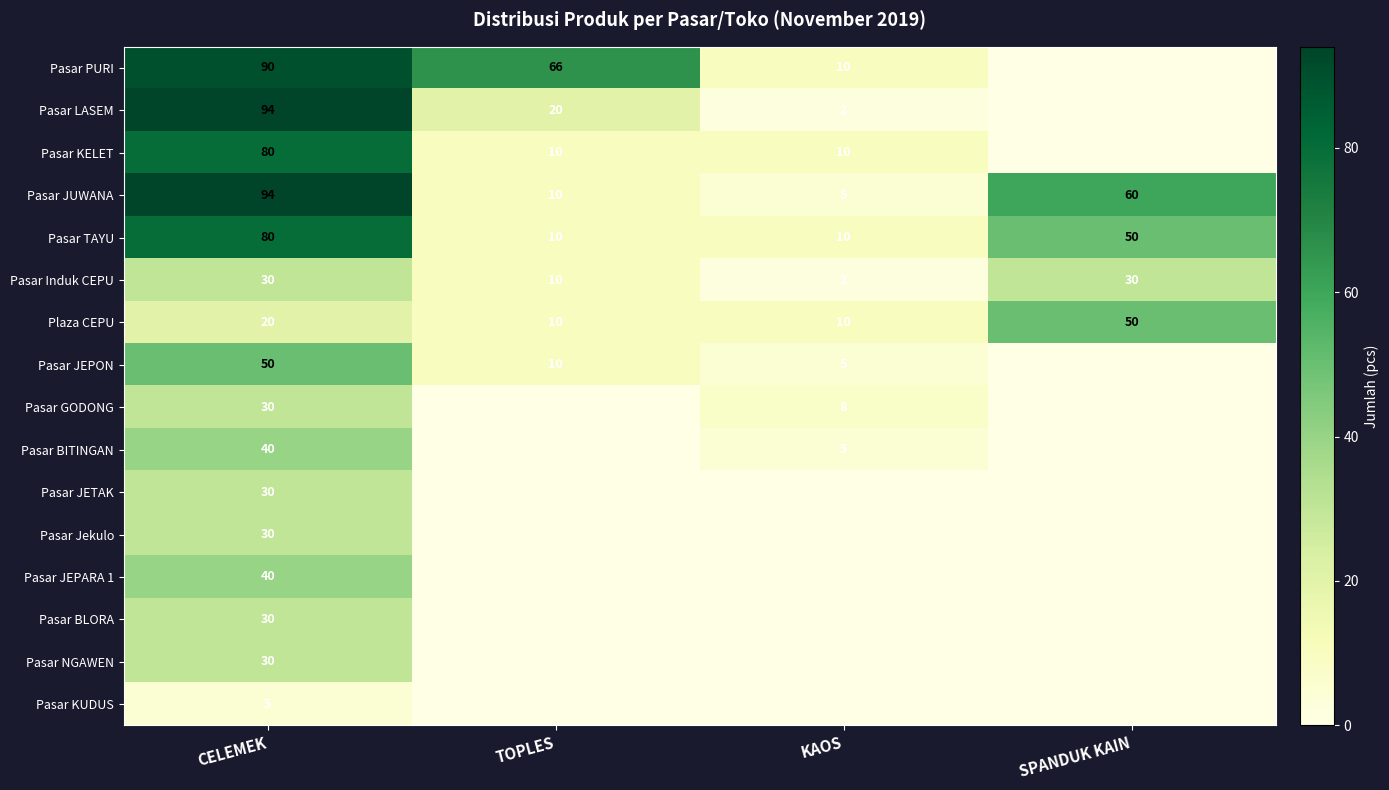

How many series are shown in this chart?

16